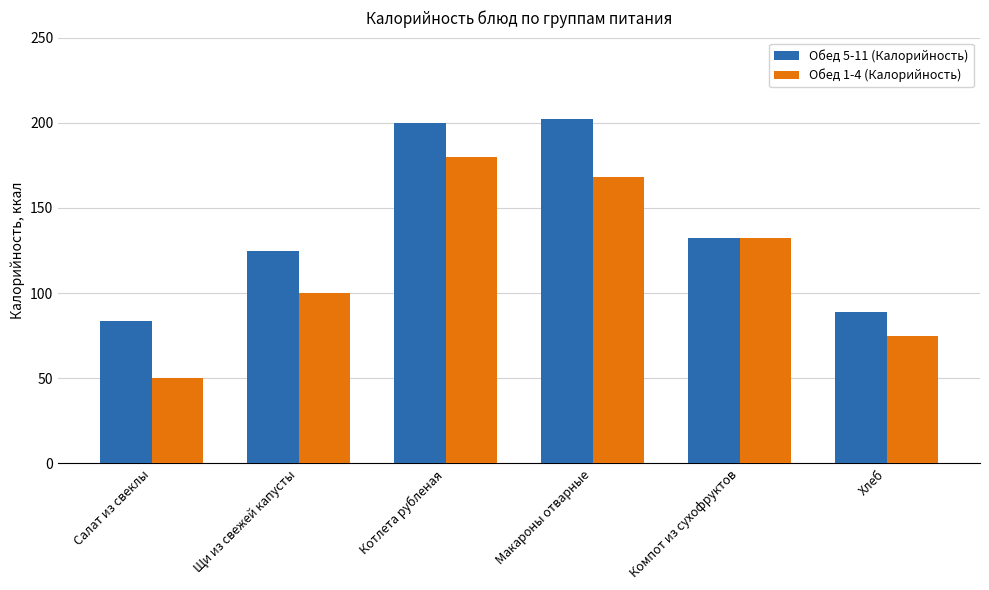

At which label does Обед 5-11 (Калорийность) first exceed 132?

Котлета рубленая